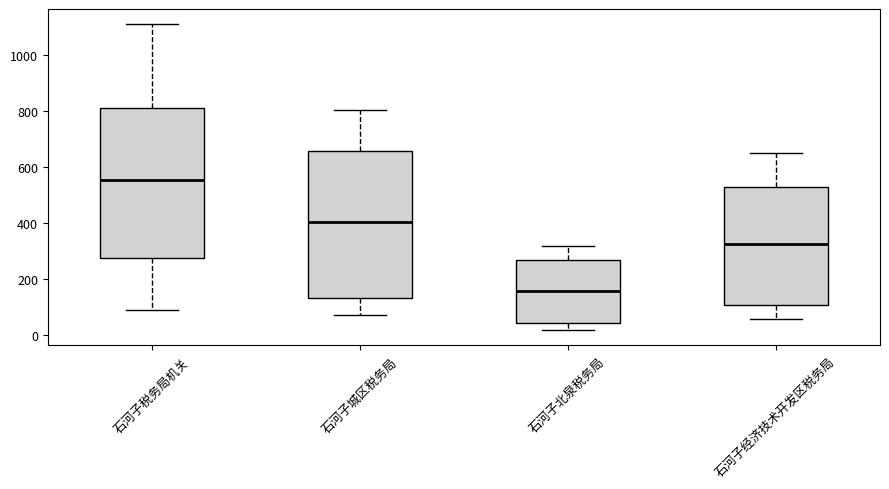

Reading left to right, read every box against the y-axis: the position of its median line, the range the box covers, and the ends of its whiskers. The values are not printed on the chart, so give them approximately, as read against the axis.

石河子税务局机关: median 560, box 280 to 820, whiskers 80 to 1120
石河子城区税务局: median 400, box 140 to 660, whiskers 80 to 800
石河子北泉税务局: median 160, box 40 to 260, whiskers 20 to 320
石河子经济技术开发区税务局: median 320, box 100 to 520, whiskers 60 to 640